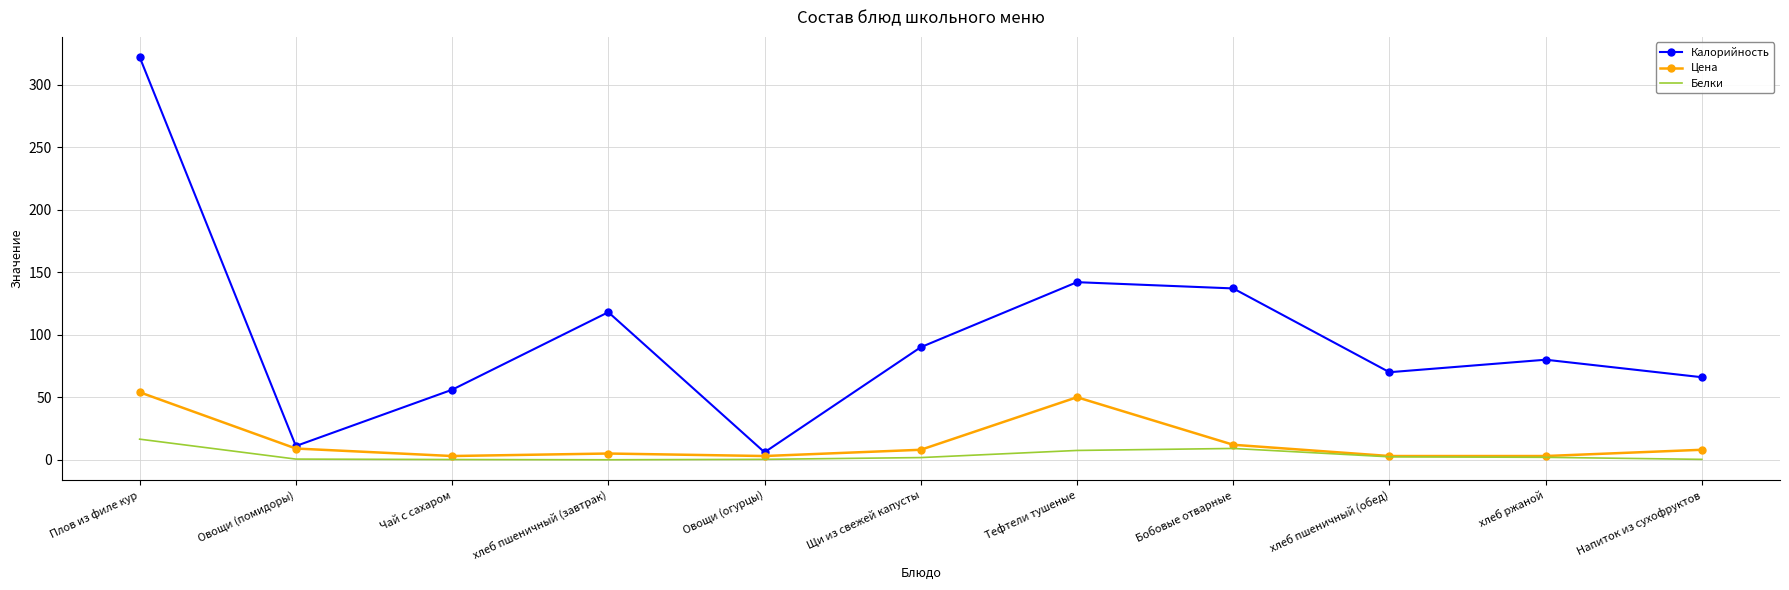

Is it true that Калорийность equals 66.0 at Напиток из сухофруктов?

True